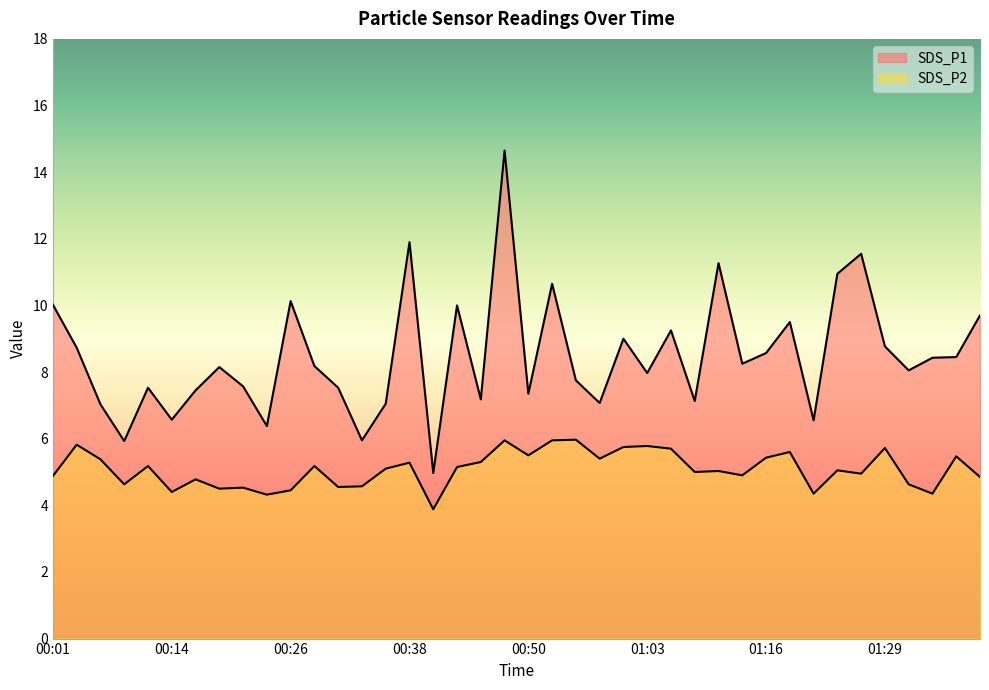

Reading left to right, extract all data points from this chart.

SDS_P1: 00:01=10.0	00:04=8.7	00:06=7.0	00:09=5.9	00:11=7.5	00:14=6.6	00:16=7.5	00:18=8.2	00:21=7.6	00:23=6.4	00:26=10.1	00:28=8.2	00:31=7.5	00:33=6.0	00:36=7.0	00:38=11.9	00:41=5.0	00:43=10.0	00:46=7.2	00:48=14.7	00:50=7.3	00:53=10.7	00:55=7.8	00:58=7.1	01:00=9.0	01:03=8.0	01:05=9.2	01:08=7.1	01:11=11.3	01:13=8.2	01:16=8.6	01:18=9.5	01:21=6.5	01:24=10.9	01:26=11.6	01:29=8.8	01:31=8.1	01:34=8.4	01:36=8.4	01:39=9.7
SDS_P2: 00:01=4.9	00:04=5.8	00:06=5.4	00:09=4.6	00:11=5.2	00:14=4.4	00:16=4.8	00:18=4.5	00:21=4.5	00:23=4.3	00:26=4.5	00:28=5.2	00:31=4.5	00:33=4.6	00:36=5.1	00:38=5.3	00:41=3.9	00:43=5.2	00:46=5.3	00:48=6.0	00:50=5.5	00:53=6.0	00:55=6.0	00:58=5.4	01:00=5.8	01:03=5.8	01:05=5.7	01:08=5.0	01:11=5.0	01:13=4.9	01:16=5.4	01:18=5.6	01:21=4.3	01:24=5.0	01:26=5.0	01:29=5.7	01:31=4.6	01:34=4.3	01:36=5.5	01:39=4.8